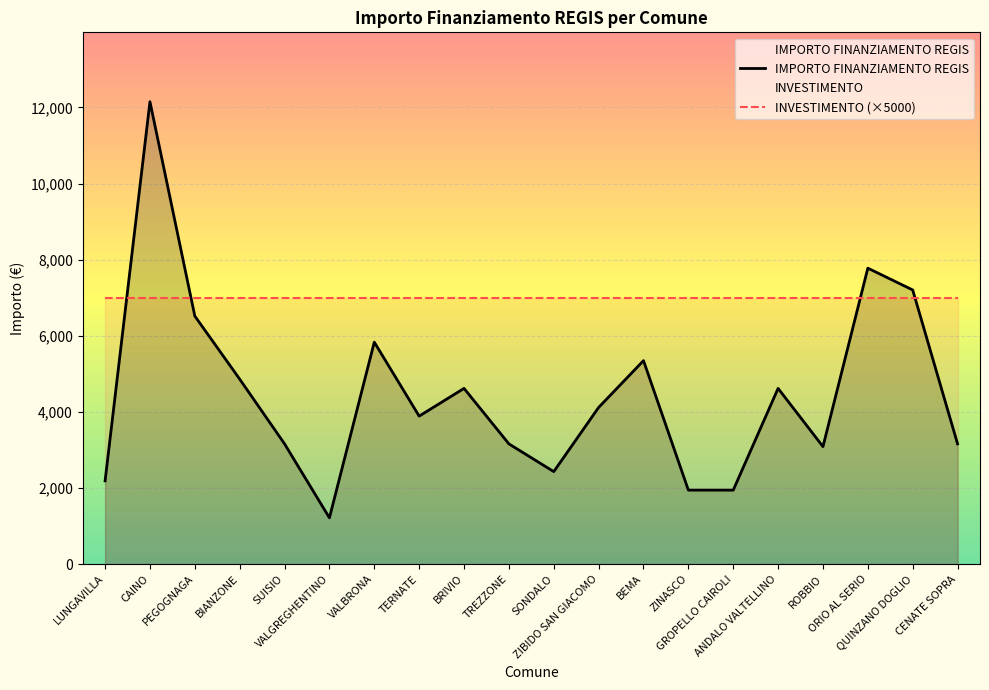

How many interior local peaks (higher than both neighbors) does the data have?

6